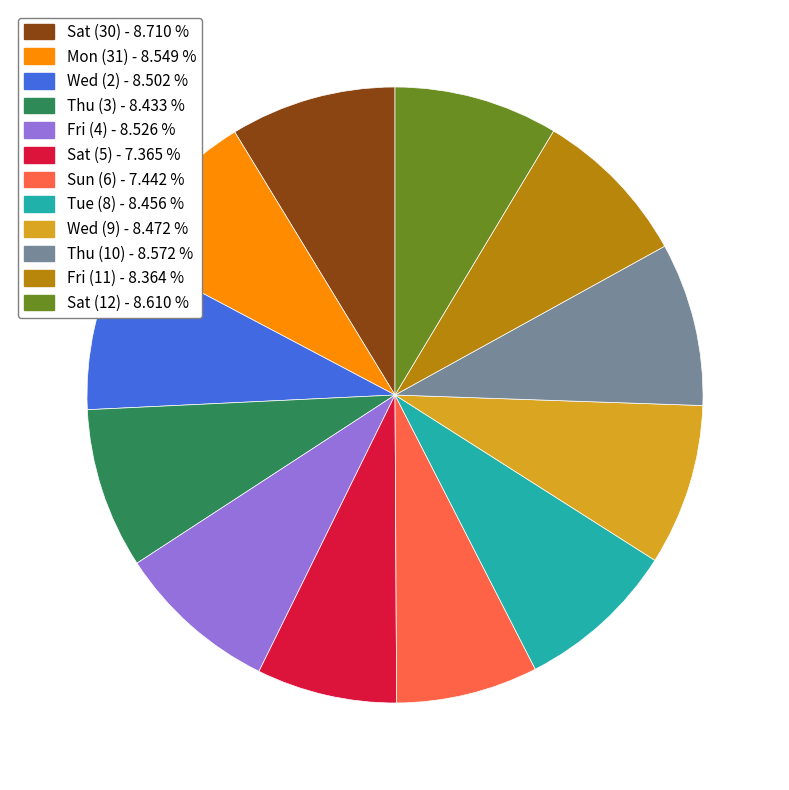

Count the number of slices in the pie.

12